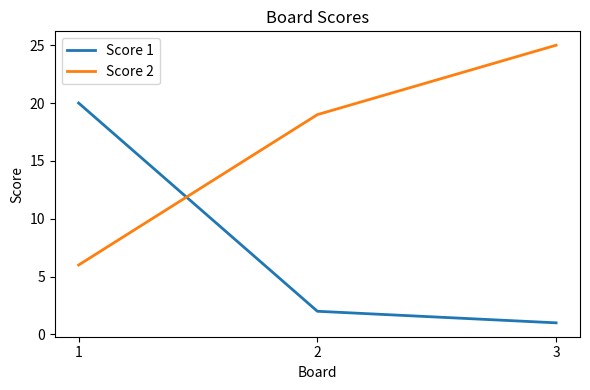

What are all the series names shown in the legend?

Score 1, Score 2